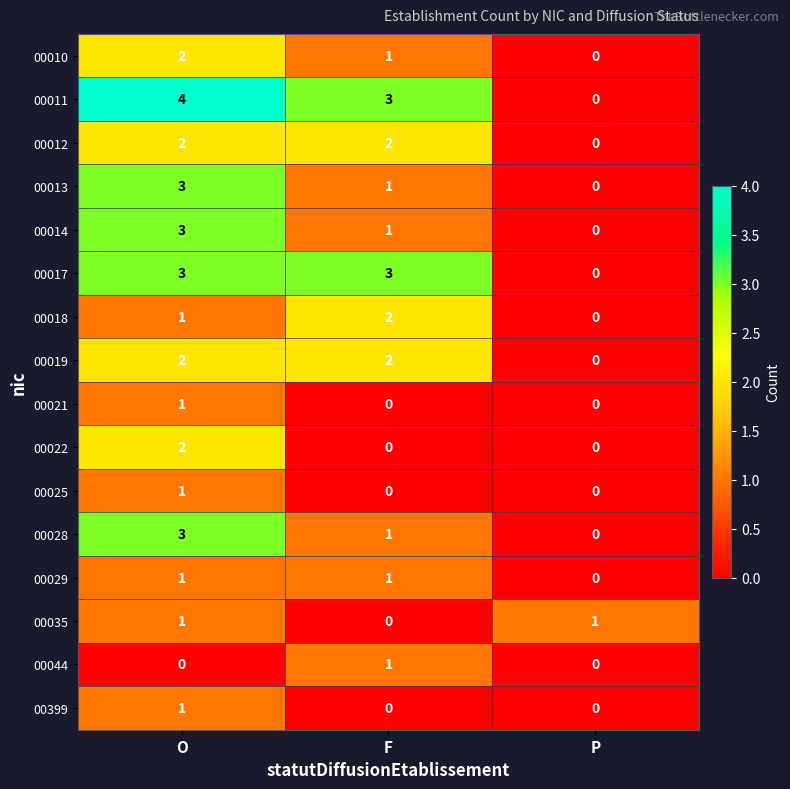

At which category is the sum across all series the highest?

O